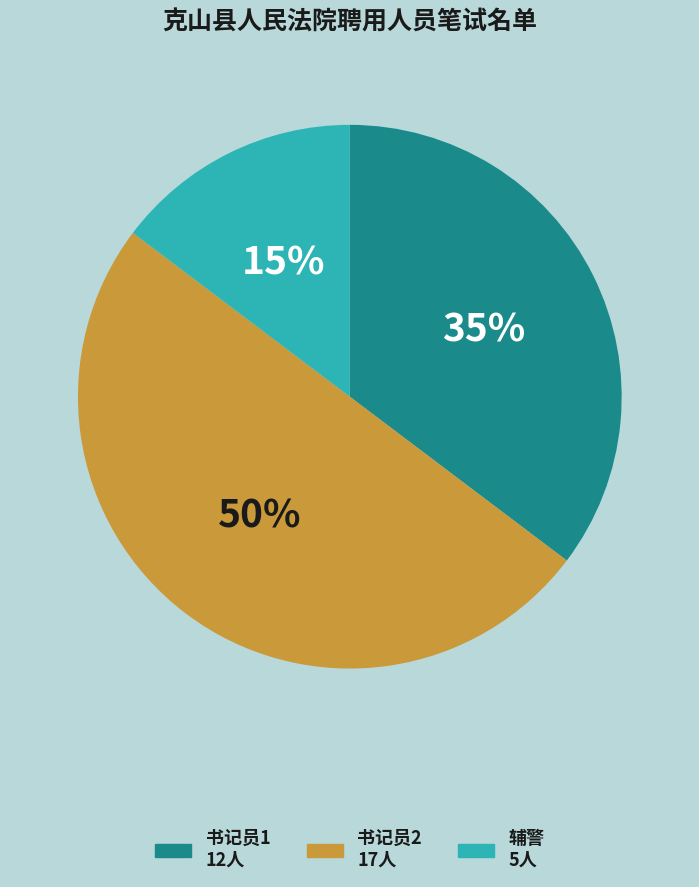

To the nearest percent, what is the difference between the largest and smallest slice percentages?

35%